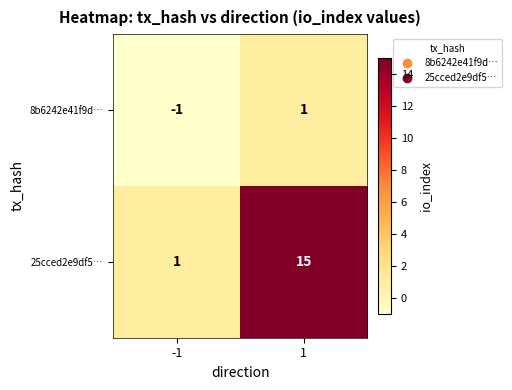

Which series has the widest spread of values?

25cced2e9df5…